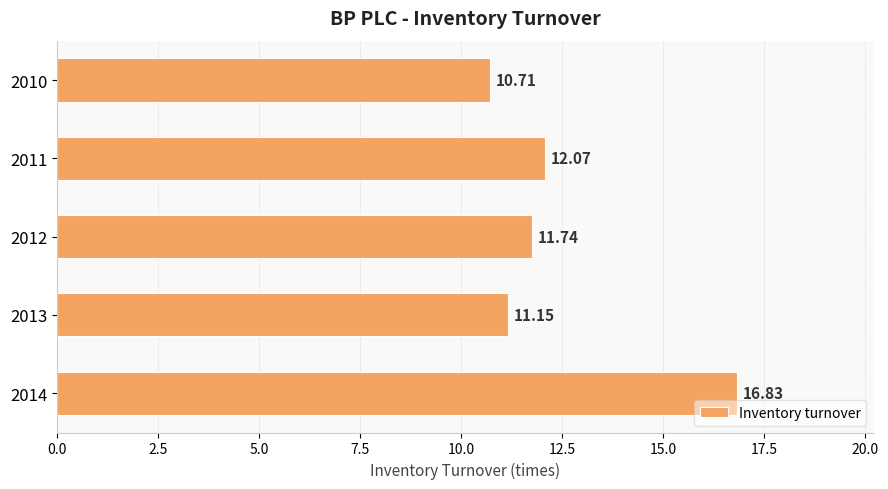

How many data points does each series have?

5